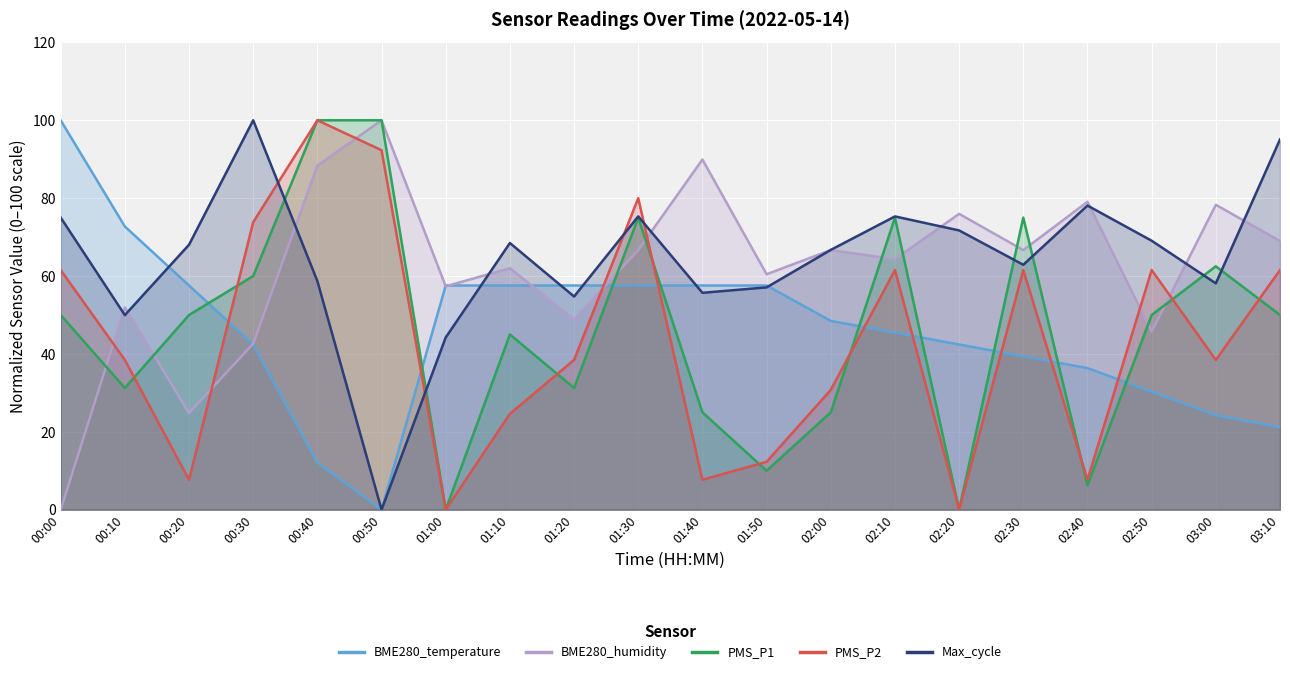

Which category has the highest value in the BME280_temperature series?

00:00